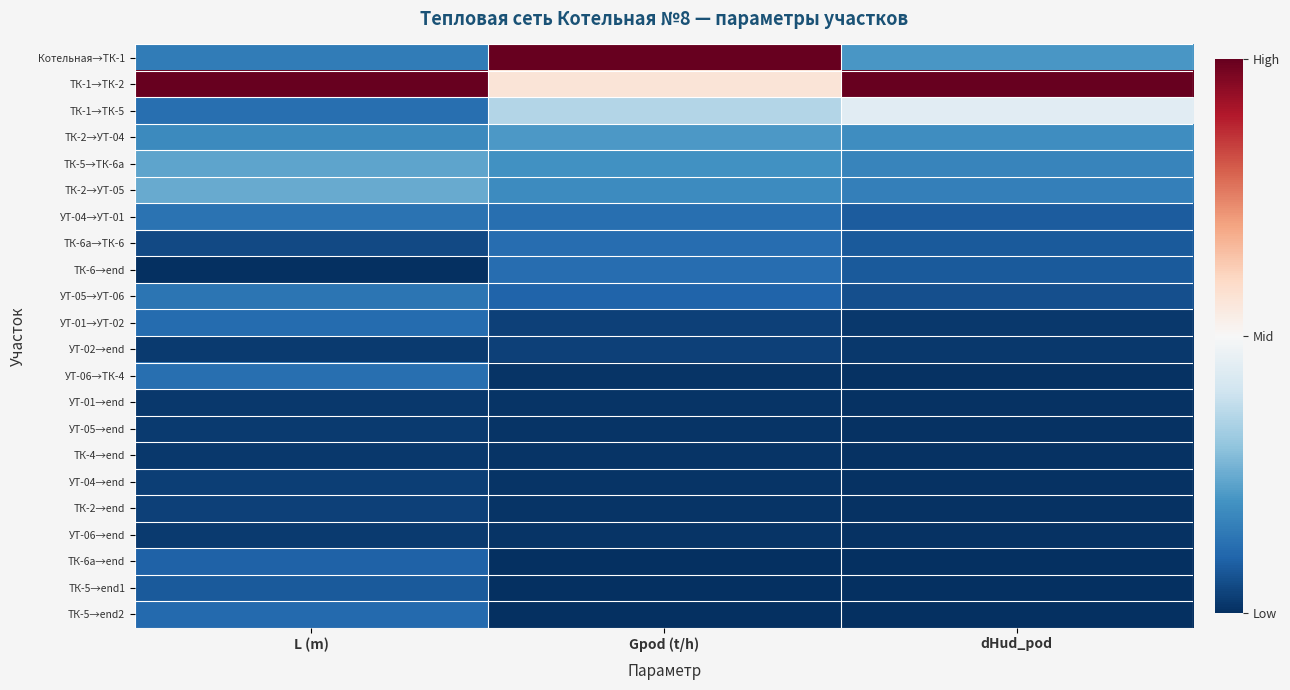

Reading left to right, list all the values displayed in this chart.

Котельная→ТК-1: L (m)=-0.7	Gpod (t/h)=1.0	dHud_pod=-0.6
ТК-1→ТК-2: L (m)=1.0	Gpod (t/h)=0.1	dHud_pod=1.0
ТК-1→ТК-5: L (m)=-0.8	Gpod (t/h)=-0.3	dHud_pod=-0.1
ТК-2→УТ-04: L (m)=-0.6	Gpod (t/h)=-0.6	dHud_pod=-0.6
ТК-5→ТК-6а: L (m)=-0.5	Gpod (t/h)=-0.6	dHud_pod=-0.7
ТК-2→УТ-05: L (m)=-0.5	Gpod (t/h)=-0.6	dHud_pod=-0.7
УТ-04→УТ-01: L (m)=-0.7	Gpod (t/h)=-0.8	dHud_pod=-0.8
ТК-6а→ТК-6: L (m)=-0.9	Gpod (t/h)=-0.8	dHud_pod=-0.8
ТК-6→end: L (m)=-1.0	Gpod (t/h)=-0.8	dHud_pod=-0.8
УТ-05→УТ-06: L (m)=-0.7	Gpod (t/h)=-0.8	dHud_pod=-0.9
УТ-01→УТ-02: L (m)=-0.8	Gpod (t/h)=-0.9	dHud_pod=-1.0
УТ-02→end: L (m)=-1.0	Gpod (t/h)=-0.9	dHud_pod=-1.0
УТ-06→ТК-4: L (m)=-0.8	Gpod (t/h)=-1.0	dHud_pod=-1.0
УТ-01→end: L (m)=-1.0	Gpod (t/h)=-1.0	dHud_pod=-1.0
УТ-05→end: L (m)=-1.0	Gpod (t/h)=-1.0	dHud_pod=-1.0
ТК-4→end: L (m)=-1.0	Gpod (t/h)=-1.0	dHud_pod=-1.0
УТ-04→end: L (m)=-0.9	Gpod (t/h)=-1.0	dHud_pod=-1.0
ТК-2→end: L (m)=-0.9	Gpod (t/h)=-1.0	dHud_pod=-1.0
УТ-06→end: L (m)=-1.0	Gpod (t/h)=-1.0	dHud_pod=-1.0
ТК-6а→end: L (m)=-0.8	Gpod (t/h)=-1.0	dHud_pod=-1.0
ТК-5→end1: L (m)=-0.8	Gpod (t/h)=-1.0	dHud_pod=-1.0
ТК-5→end2: L (m)=-0.8	Gpod (t/h)=-1.0	dHud_pod=-1.0